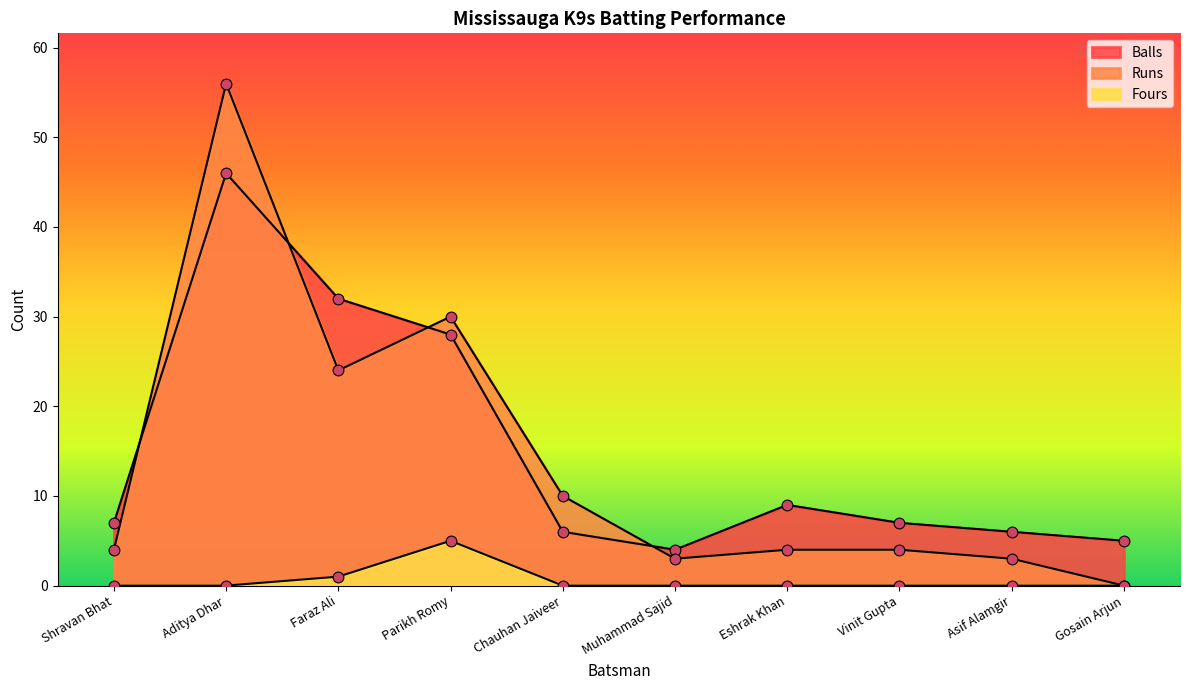

What are all the series names shown in the legend?

Runs, Balls, Fours